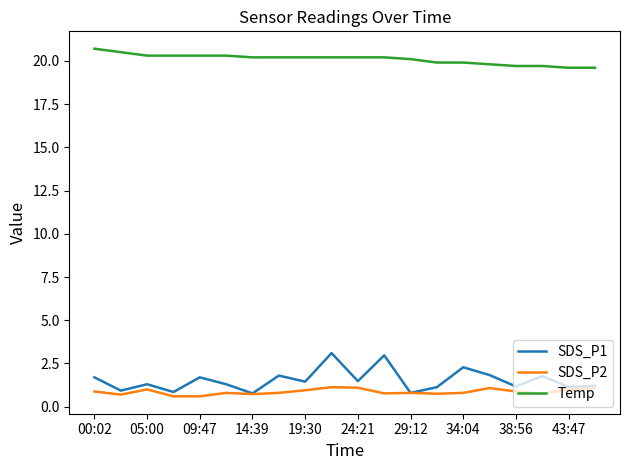

How many lines are shown in the chart?

3